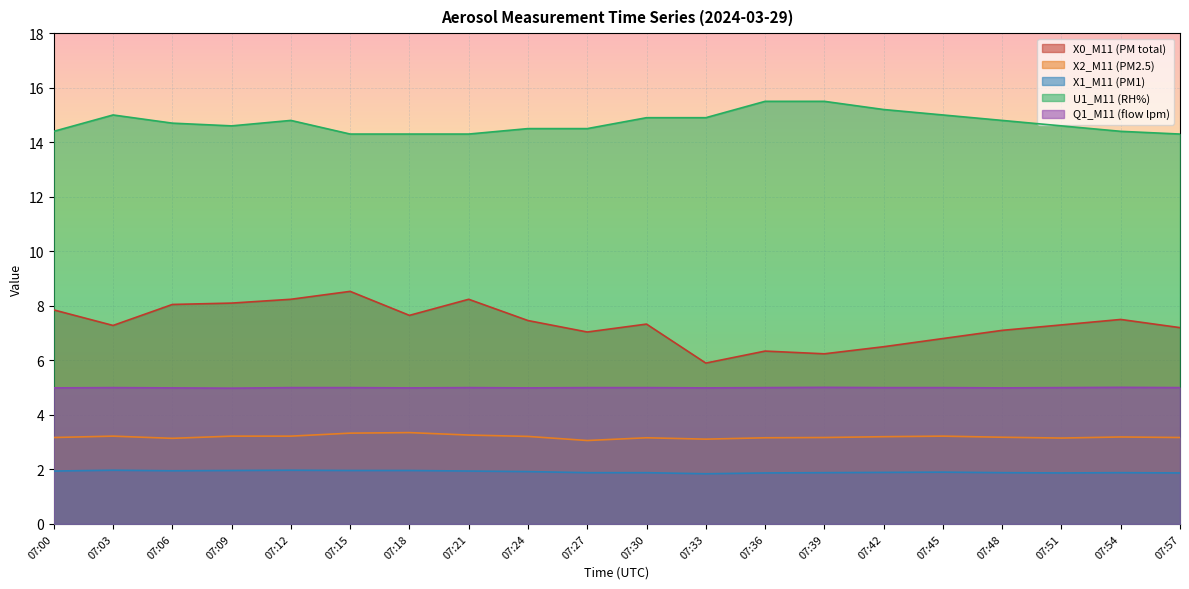

What is the minimum value for Q1_M11 (flow lpm)?

5.0